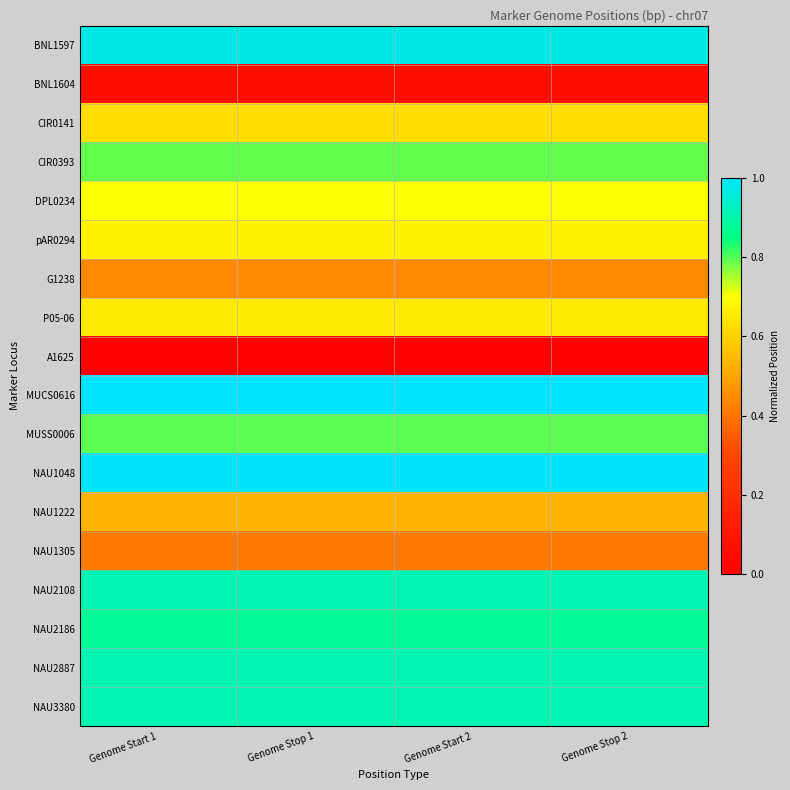

Reading left to right, transcribe all the data shown in this chart.

BNL1597: Genome Start 1=1.0	Genome Stop 1=1.0	Genome Start 2=1.0	Genome Stop 2=1.0
BNL1604: Genome Start 1=0.1	Genome Stop 1=0.1	Genome Start 2=0.1	Genome Stop 2=0.1
CIR0141: Genome Start 1=0.6	Genome Stop 1=0.6	Genome Start 2=0.6	Genome Stop 2=0.6
CIR0393: Genome Start 1=0.8	Genome Stop 1=0.8	Genome Start 2=0.8	Genome Stop 2=0.8
DPL0234: Genome Start 1=0.7	Genome Stop 1=0.7	Genome Start 2=0.7	Genome Stop 2=0.7
pAR0294: Genome Start 1=0.7	Genome Stop 1=0.7	Genome Start 2=0.7	Genome Stop 2=0.7
G1238: Genome Start 1=0.4	Genome Stop 1=0.4	Genome Start 2=0.4	Genome Stop 2=0.4
P05-06: Genome Start 1=0.7	Genome Stop 1=0.7	Genome Start 2=0.7	Genome Stop 2=0.7
A1625: Genome Start 1=0.0	Genome Stop 1=0.0	Genome Start 2=0.0	Genome Stop 2=0.0
MUCS0616: Genome Start 1=1.0	Genome Stop 1=1.0	Genome Start 2=1.0	Genome Stop 2=1.0
MUSS0006: Genome Start 1=0.8	Genome Stop 1=0.8	Genome Start 2=0.8	Genome Stop 2=0.8
NAU1048: Genome Start 1=1.0	Genome Stop 1=1.0	Genome Start 2=1.0	Genome Stop 2=1.0
NAU1222: Genome Start 1=0.5	Genome Stop 1=0.5	Genome Start 2=0.5	Genome Stop 2=0.5
NAU1305: Genome Start 1=0.4	Genome Stop 1=0.4	Genome Start 2=0.4	Genome Stop 2=0.4
NAU2108: Genome Start 1=0.9	Genome Stop 1=0.9	Genome Start 2=0.9	Genome Stop 2=0.9
NAU2186: Genome Start 1=0.9	Genome Stop 1=0.9	Genome Start 2=0.9	Genome Stop 2=0.9
NAU2887: Genome Start 1=0.9	Genome Stop 1=0.9	Genome Start 2=0.9	Genome Stop 2=0.9
NAU3380: Genome Start 1=0.9	Genome Stop 1=0.9	Genome Start 2=0.9	Genome Stop 2=0.9